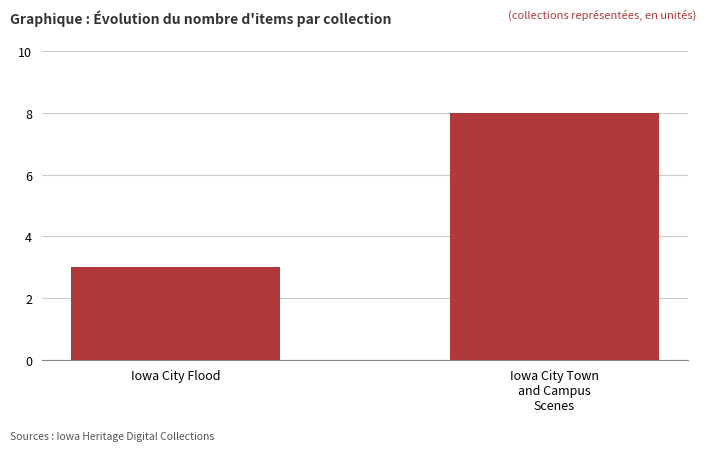

Where is the data nearest to the value 5?

Iowa City Flood